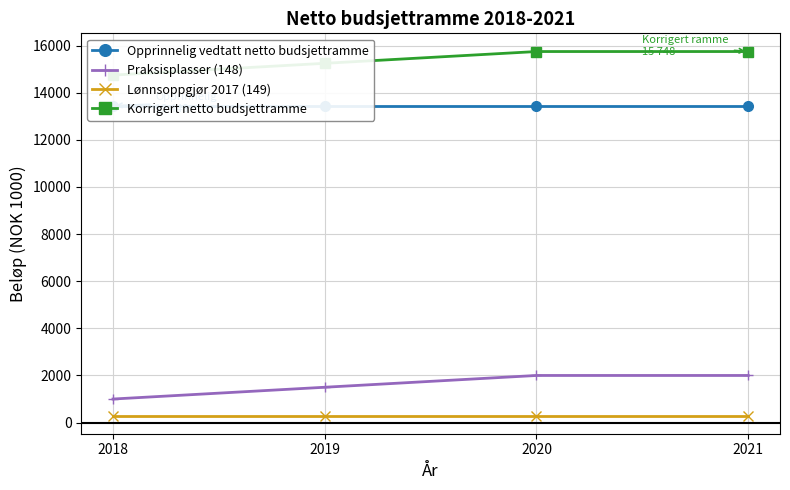

Is the value of Korrigert netto budsjettramme at 2019 greater than the value of Lønnsoppgjør 2017 (149) at 2020?

Yes